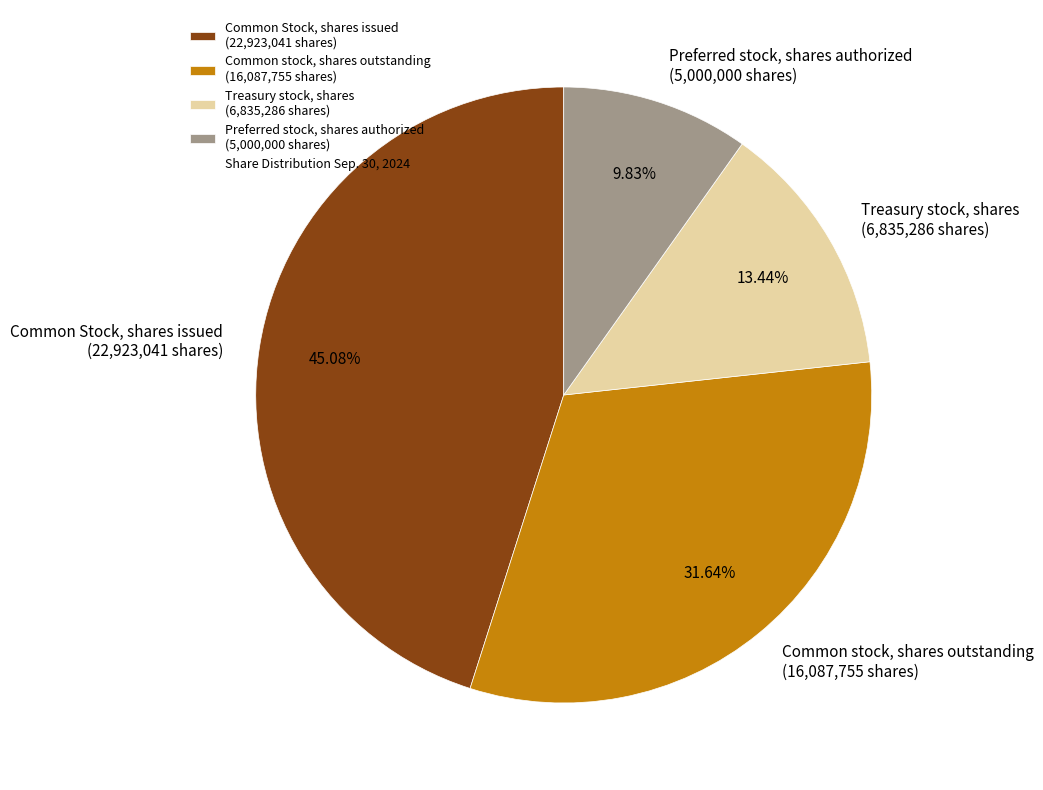

Does any single category account for the majority?

No